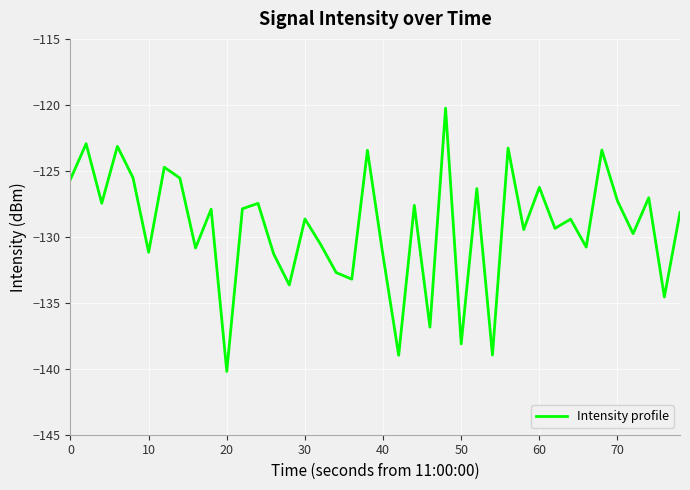

What is the difference between the maximum and minimum values?

20.0